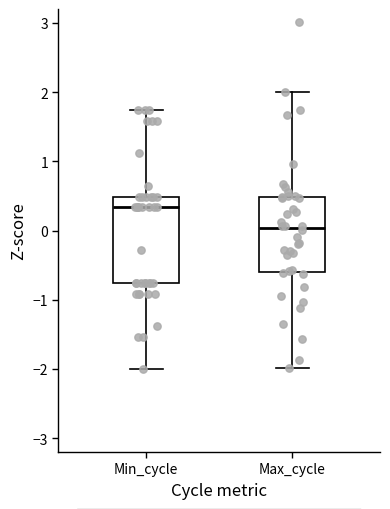

Reading left to right, transcribe this box plot: for each box, give where its median line is, the range the box spans, and where its two whiskers end, as read against the y-axis. The values are not printed on the chart, so give them approximately, as read against the axis.

Min_cycle: median 0.3, box -0.8 to 0.5, whiskers -2.0 to 1.7
Max_cycle: median 0.0, box -0.6 to 0.5, whiskers -2.0 to 2.0